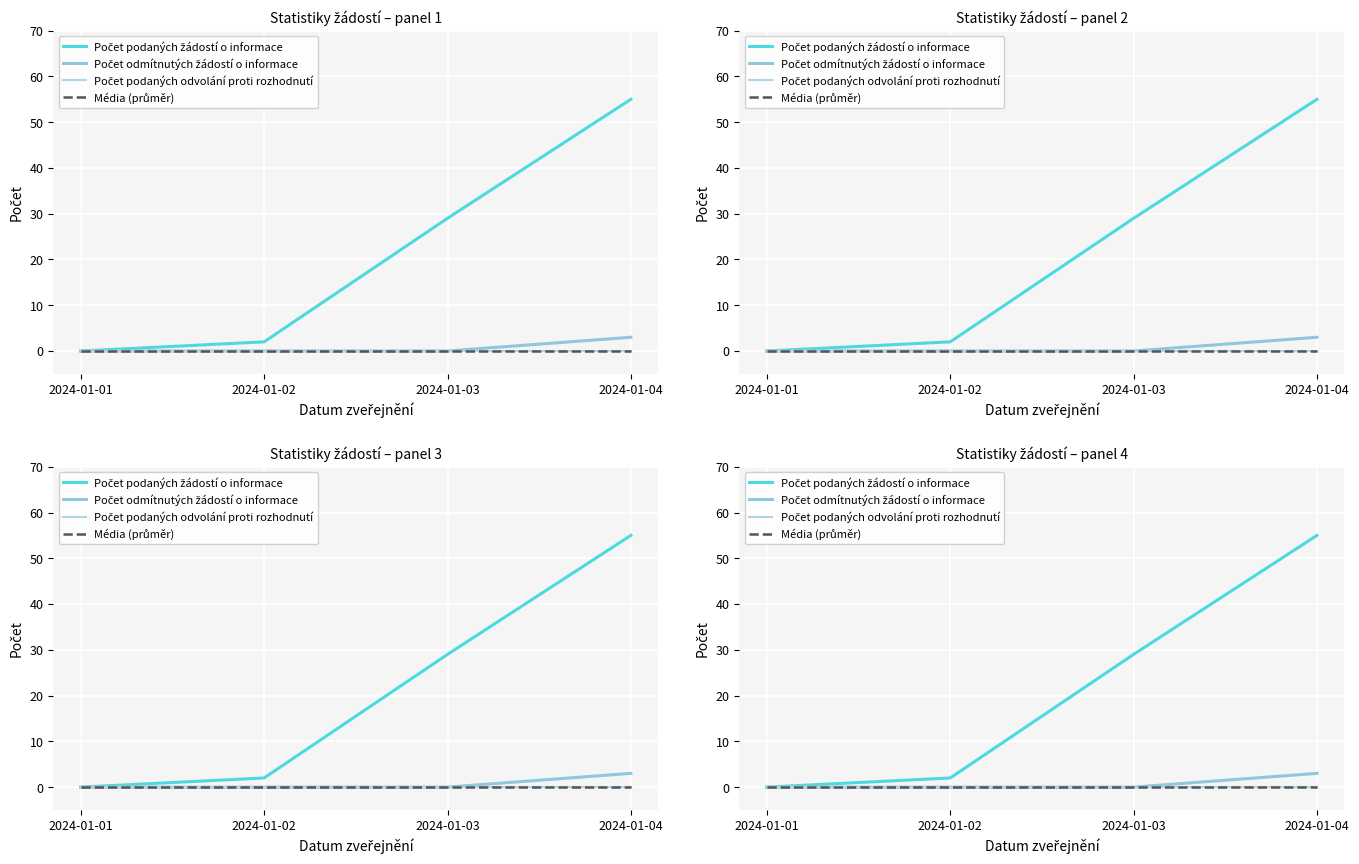

What are all the series names shown in the legend?

Počet podaných žádostí o informace, Počet odmítnutých žádostí o informace, Počet podaných odvolání proti rozhodnutí, Média (průměr)